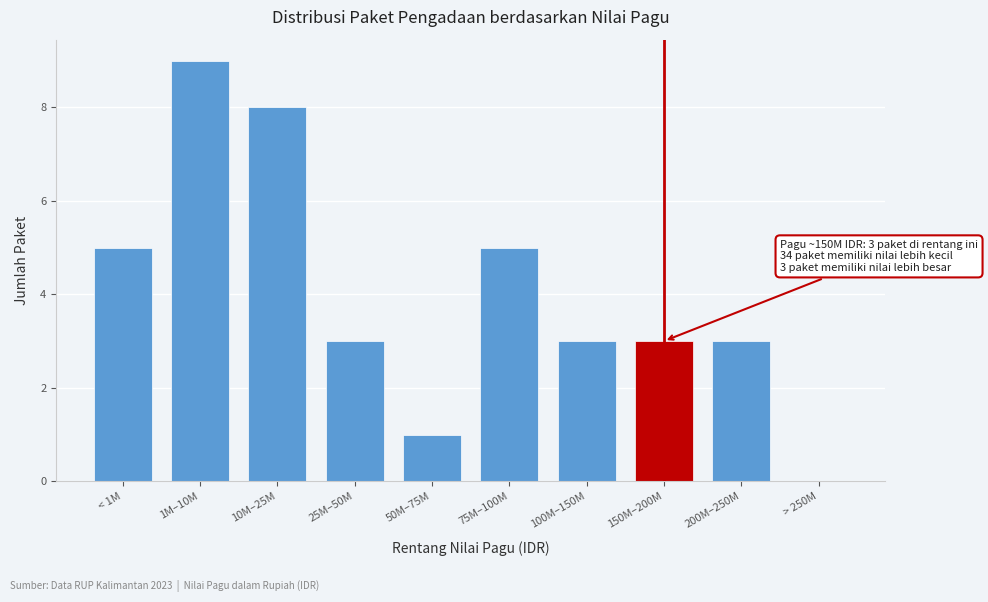

Reading left to right, extract all data points from this chart.

< 1M=5	1M–10M=9	10M–25M=8	25M–50M=3	50M–75M=1	75M–100M=5	100M–150M=3	150M–200M=3	200M–250M=3	> 250M=0